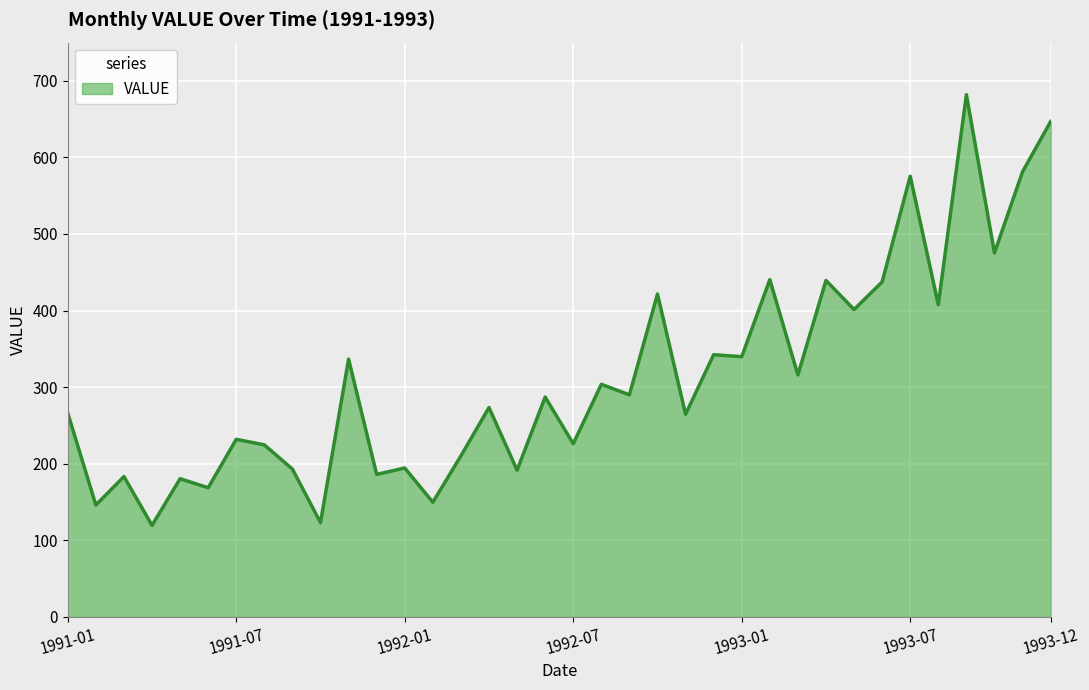

What is the maximum value shown in the chart?

682.0